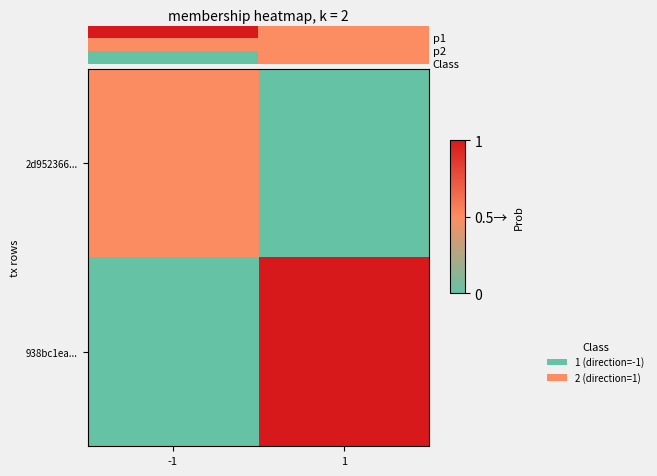

At which label is 2d952366... closest to 0?

1